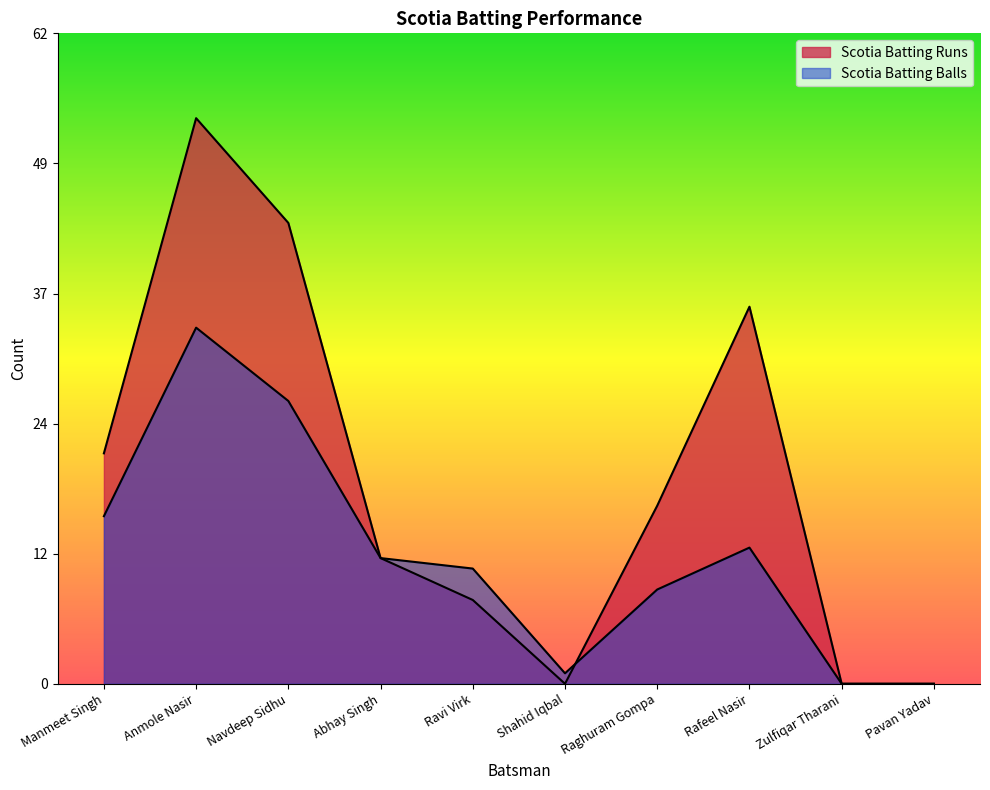

List the labels in order of Scotia Batting Balls value, smallest first.

Zulfiqar Tharani, Pavan Yadav, Shahid Iqbal, Raghuram Gompa, Ravi Virk, Abhay Singh, Rafeel Nasir, Manmeet Singh, Navdeep Sidhu, Anmole Nasir